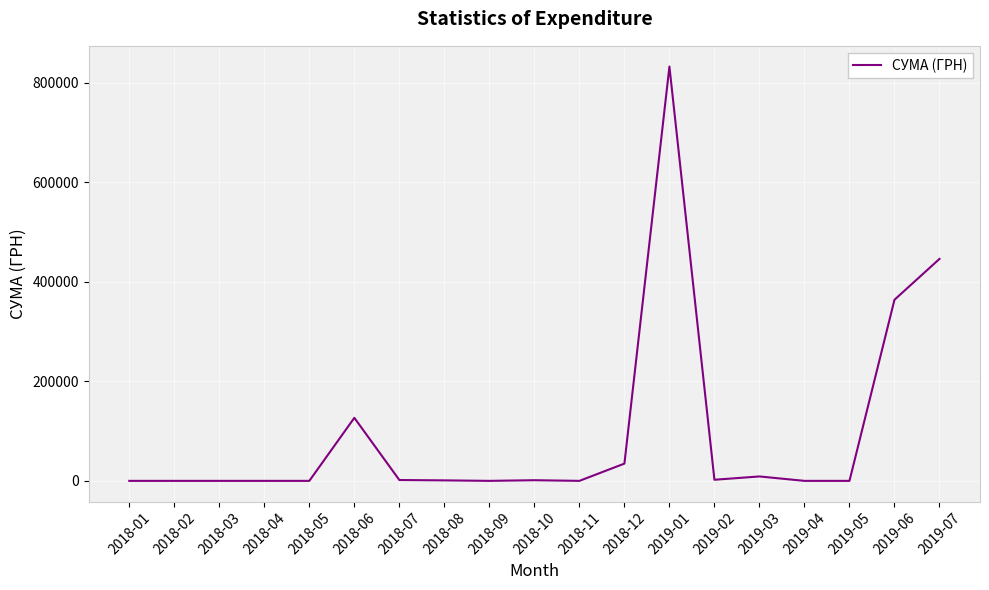

At which label does the data first exceed 1000?

2018-06